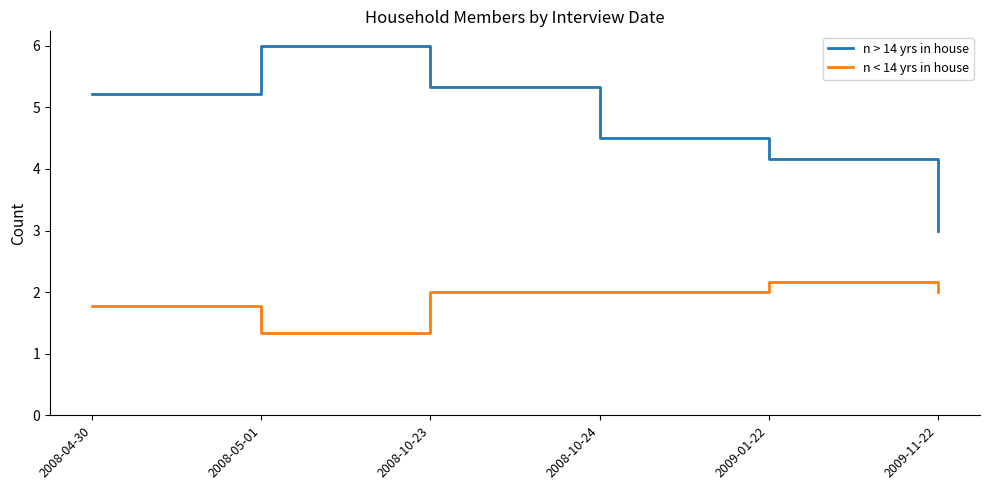

What is the average value of the n > 14 yrs in house series?

4.7